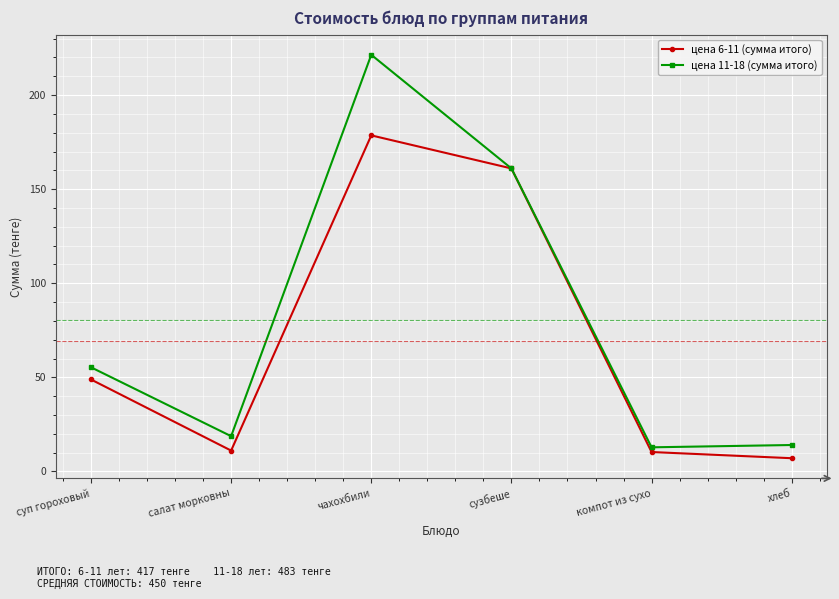

What is the average value of the цена 11-18 (сумма итого) series?

80.6